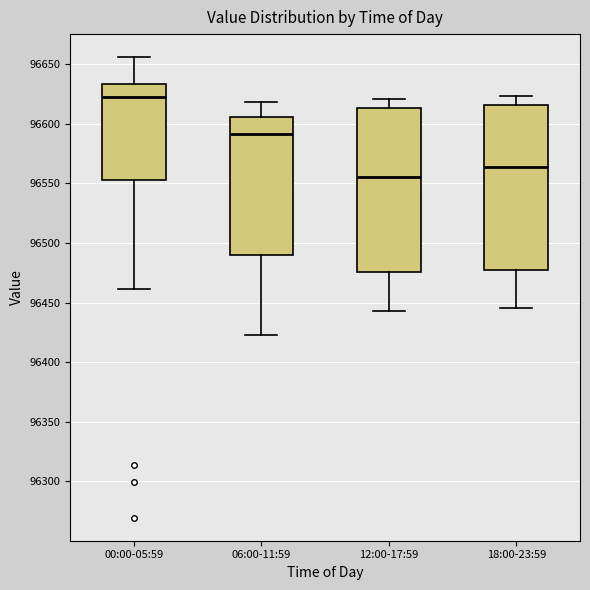

Which box has the highest median line?

00:00-05:59